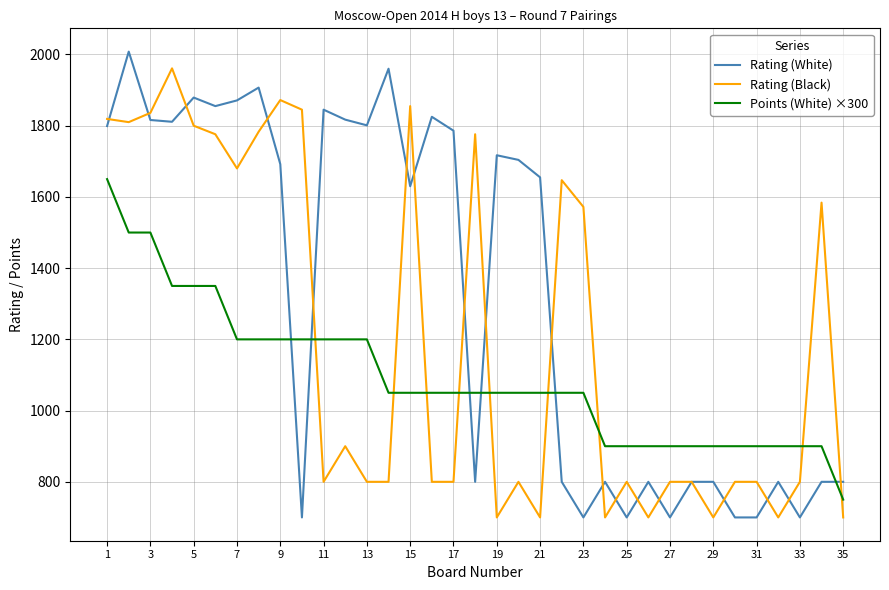

True or false: Points (White) ×300 and Rating (White) intersect in this chart.

True